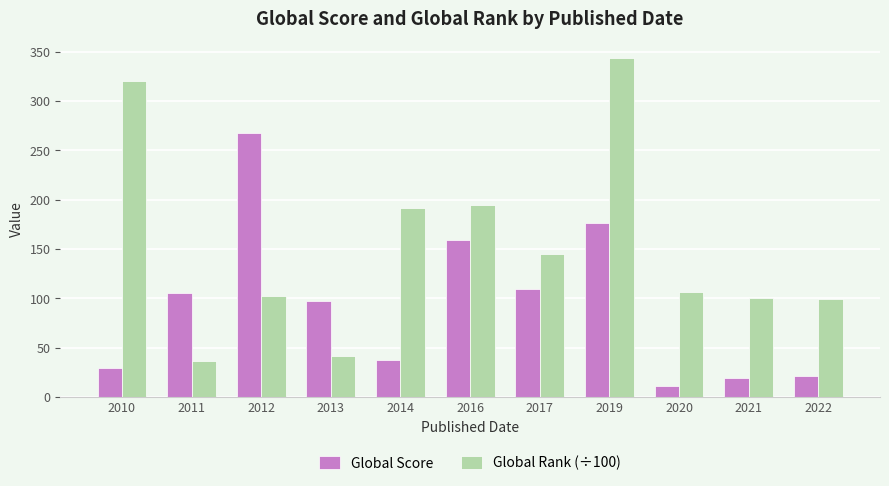

The Global Rank (÷100) series shows 19.8 at 2013. True or false?

False